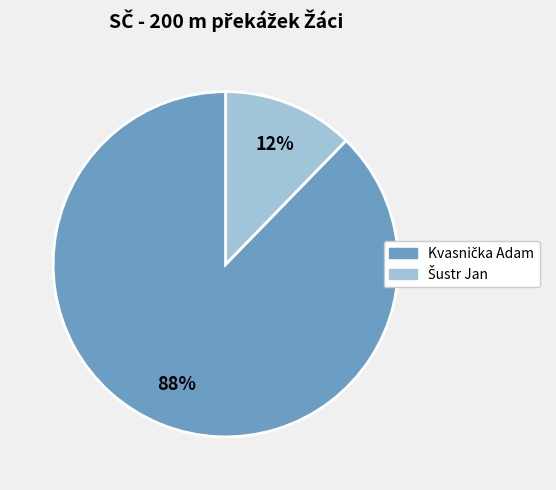

Is there a majority slice in this chart?

Yes